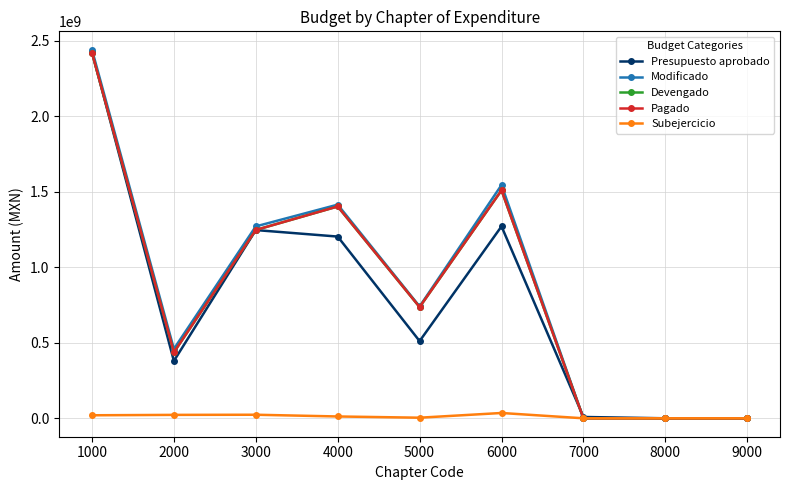

Where do Presupuesto aprobado and Devengado first cross each other?

1000 and 2000